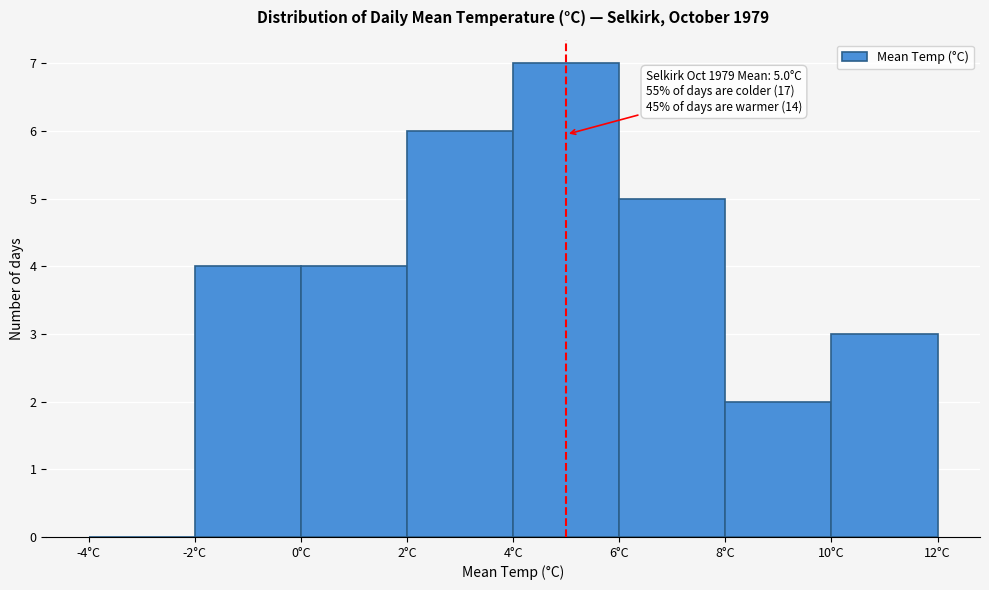

Which range on the x-axis has the tallest bar?

4 to 6